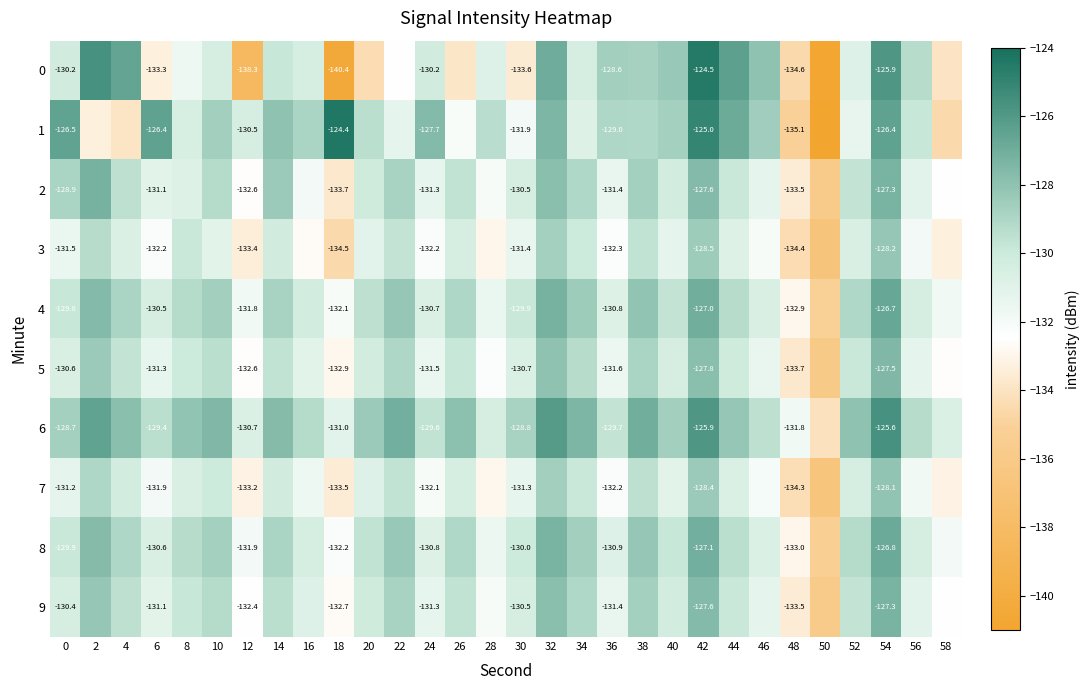

At which category is the sum across all series the highest?

42